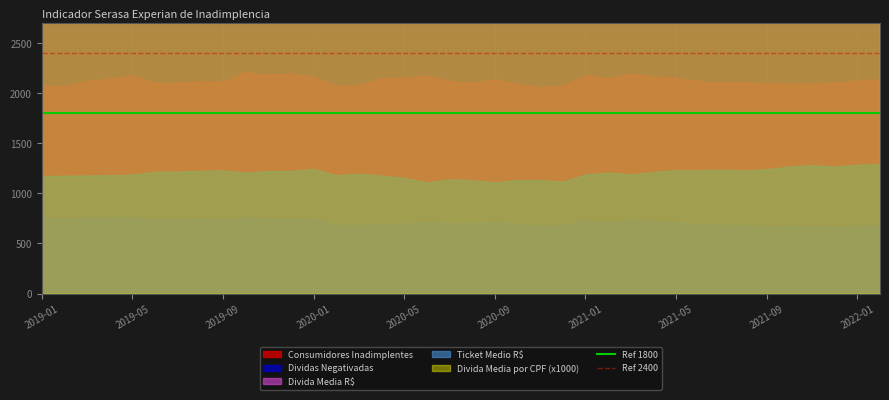

What is the value of the Ref 1800 point at the 2nd from the left?

1800